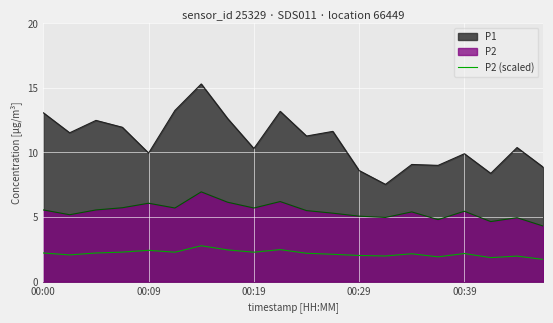

How many lines are shown in the chart?

3